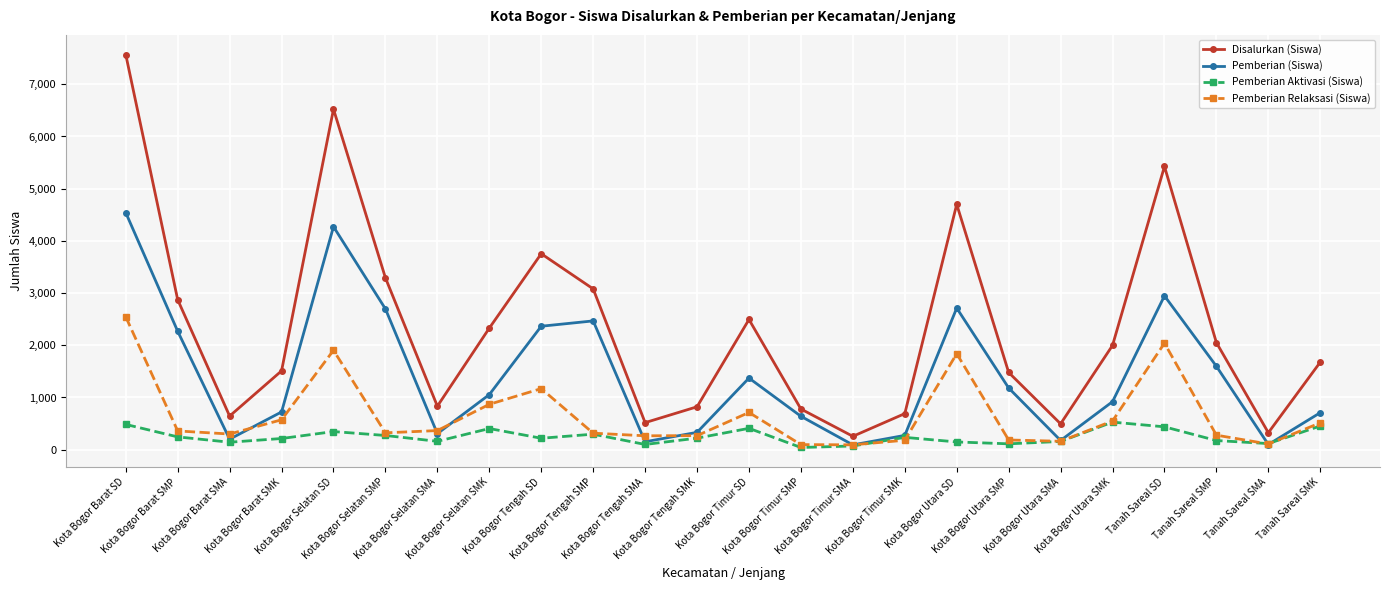

How many distinct data groups are displayed?

4